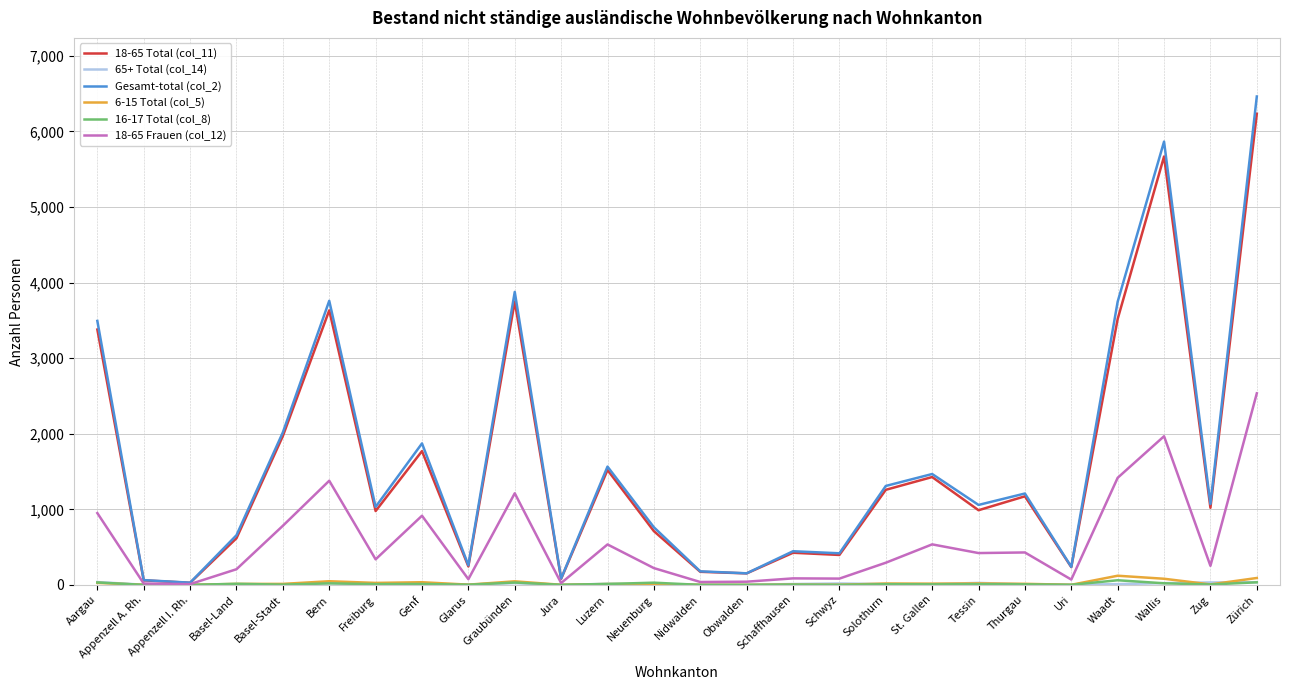

Which category has the highest value across all series?

Zürich